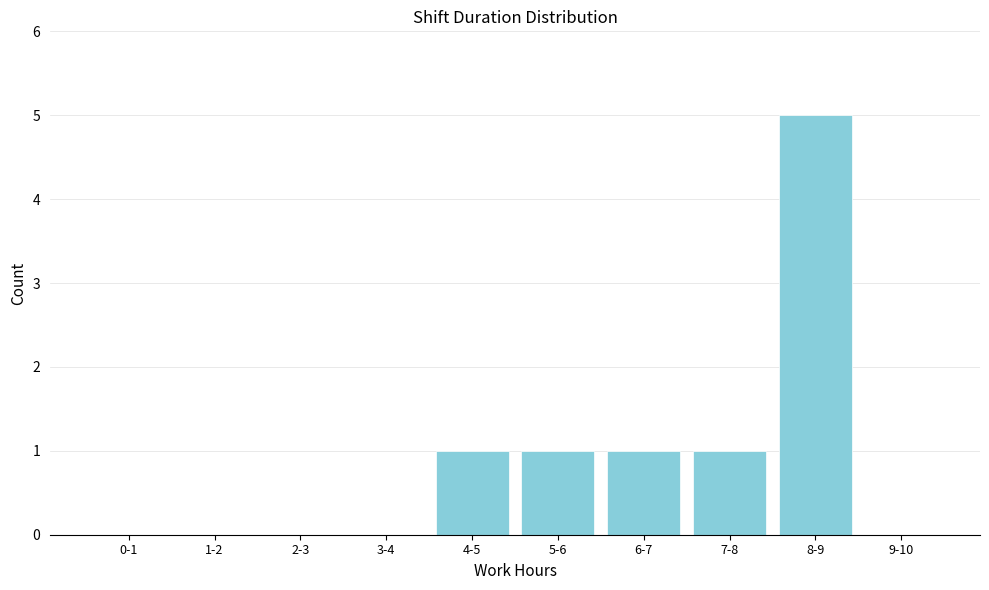

Reading left to right, transcribe all the data shown in this chart.

0-1=0	1-2=0	2-3=0	3-4=0	4-5=1	5-6=1	6-7=1	7-8=1	8-9=5	9-10=0